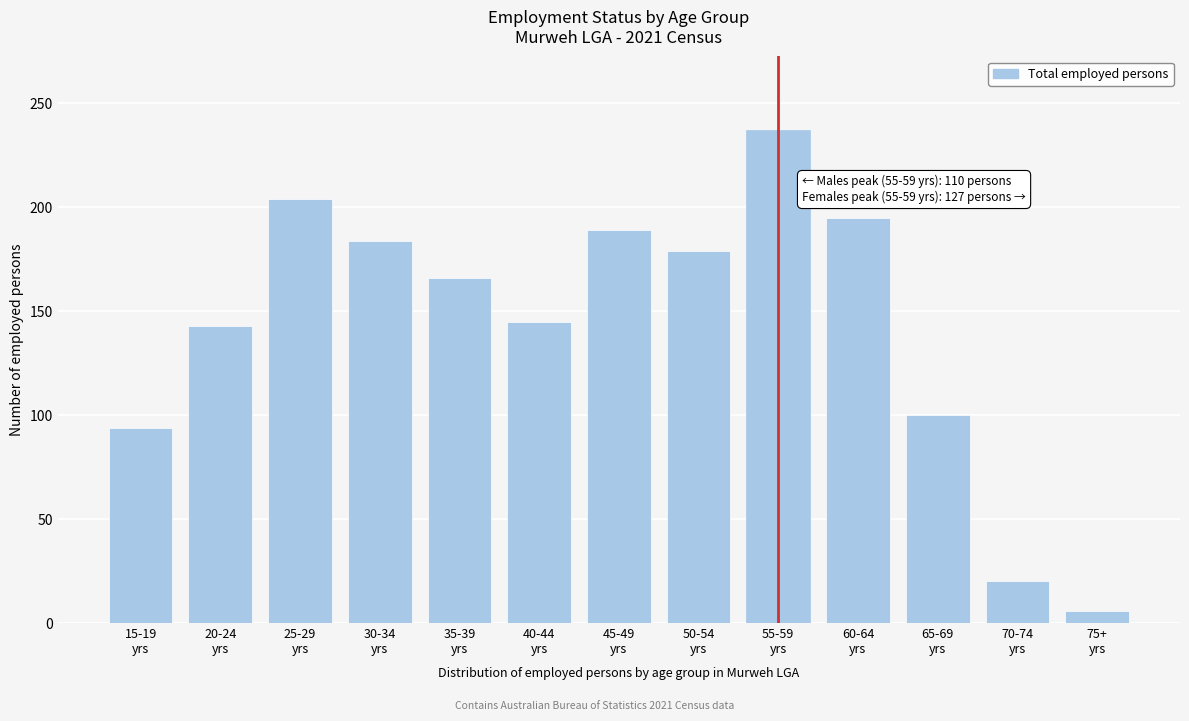

Reading left to right, extract all data points from this chart.

94	143	204	184	166	145	189	179	237	195	100	20	6